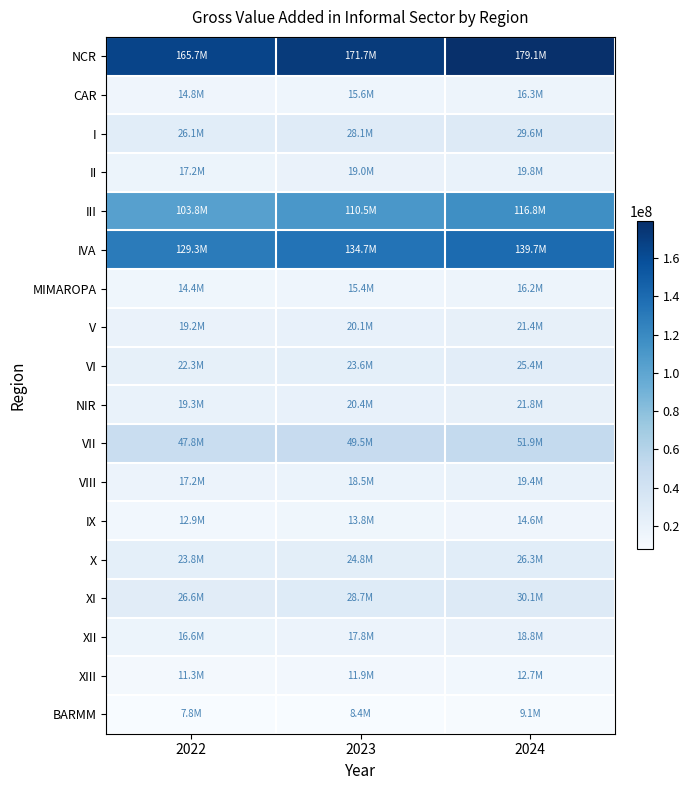

Rank the series at 2024 from highest to lowest value.

NCR, IVA, III, VII, XI, I, X, VI, NIR, V, II, VIII, XII, CAR, MIMAROPA, IX, XIII, BARMM